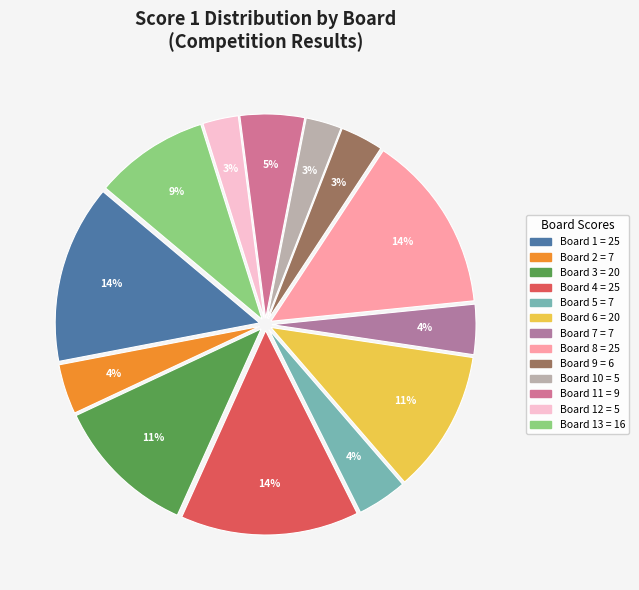

Count the number of slices in the pie.

13